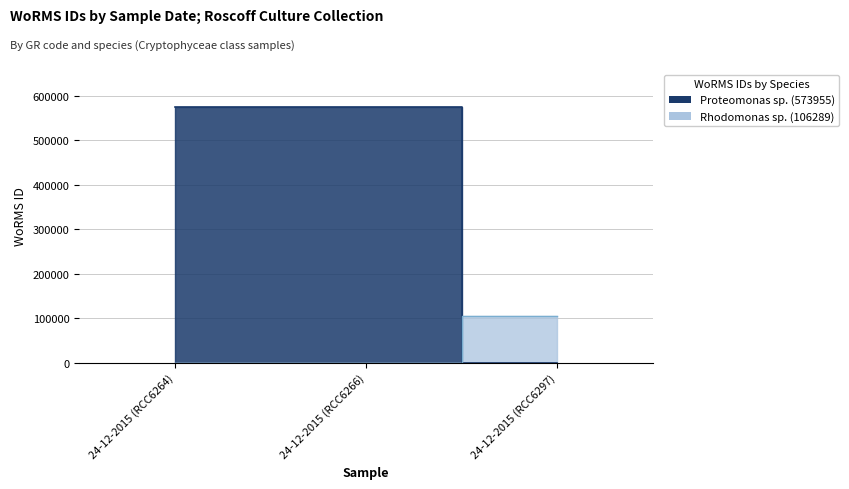

Rank the categories by value from lowest to highest.

24-12-2015 (RCC6264), 24-12-2015 (RCC6266), 24-12-2015 (RCC6297)